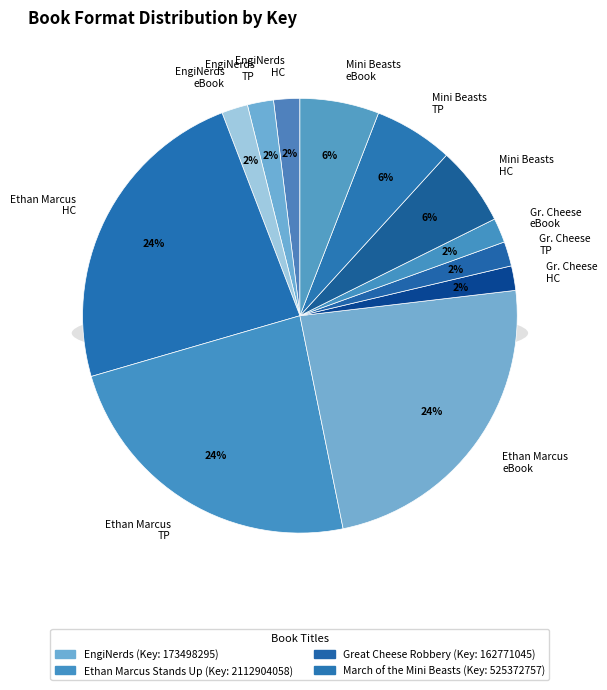

Which has a higher value, March of the Mini Beasts (Hardcover) or Great Cheese Robbery (eBook)?

March of the Mini Beasts (Hardcover)